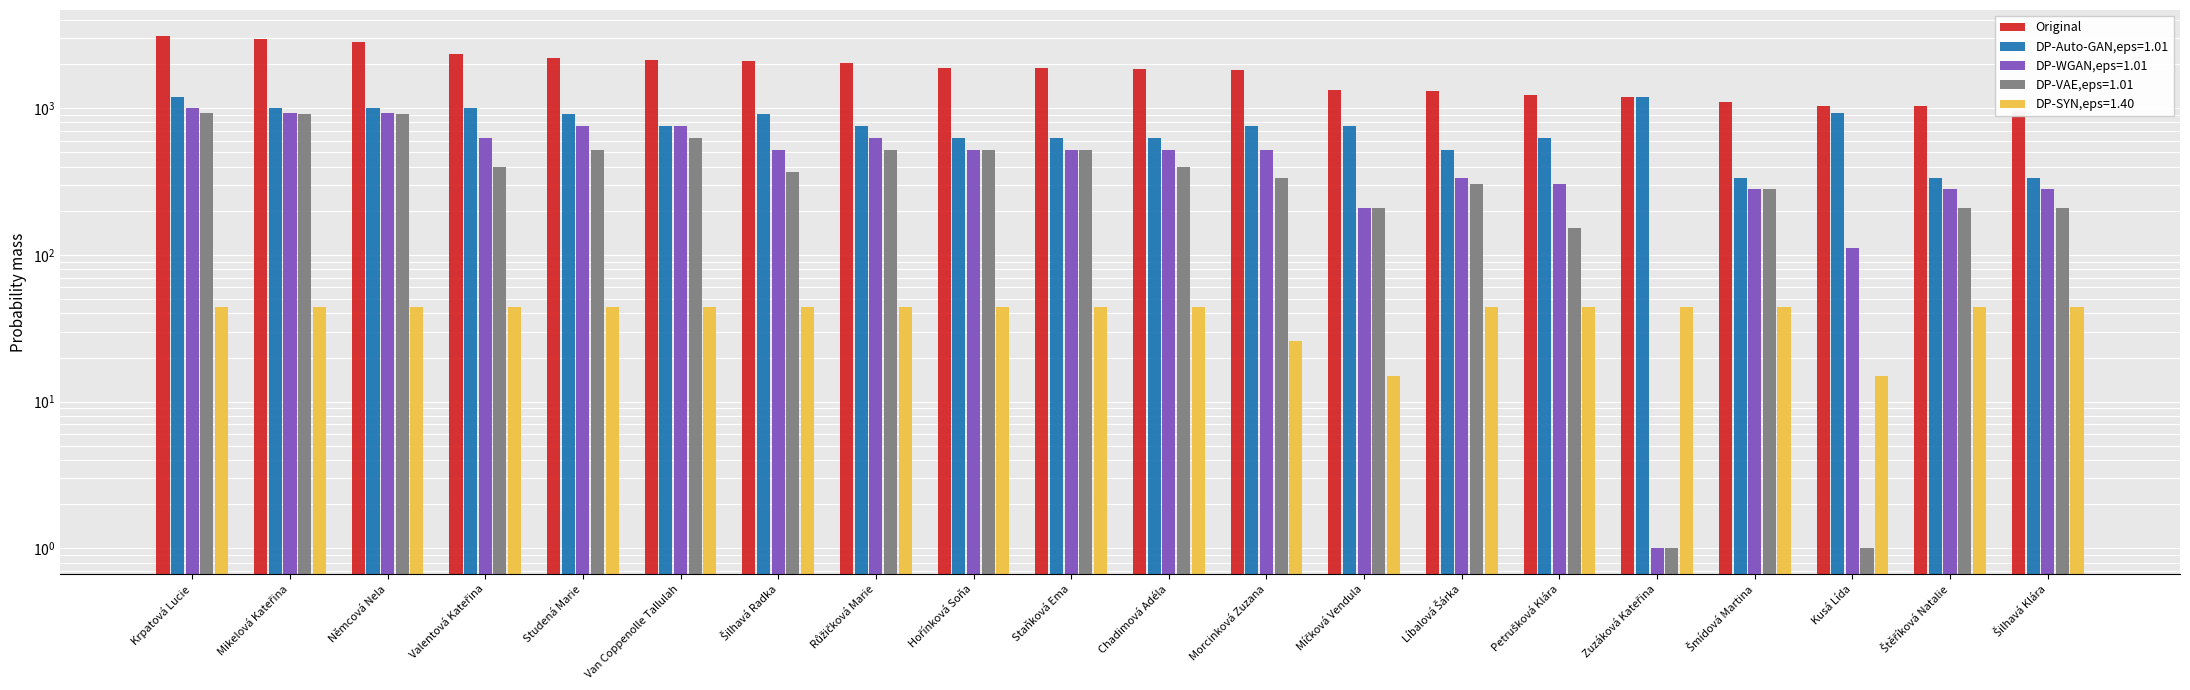

How many data points are above 1872?

8